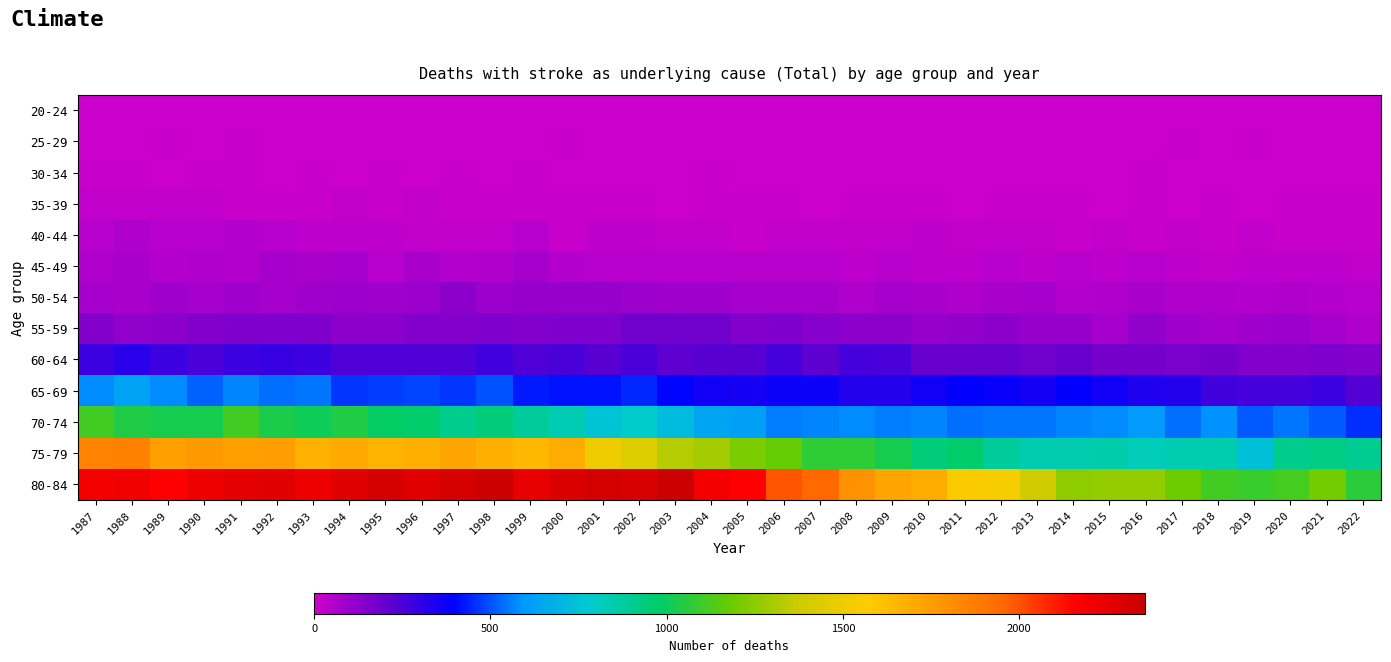

Reading left to right, extract all data points from this chart.

20-24: 1987=7	1988=5	1989=8	1990=2	1991=8	1992=7	1993=3	1994=2	1995=7	1996=7	1997=6	1998=4	1999=2	2000=0	2001=2	2002=0	2003=4	2004=1	2005=5	2006=3	2007=3	2008=8	2009=6	2010=4	2011=8	2012=5	2013=6	2014=1	2015=4	2016=1	2017=4	2018=6	2019=2	2020=3	2021=4	2022=7
25-29: 1987=4	1988=9	1989=11	1990=9	1991=14	1992=7	1993=5	1994=5	1995=4	1996=5	1997=7	1998=7	1999=5	2000=10	2001=5	2002=3	2003=2	2004=4	2005=3	2006=1	2007=5	2008=4	2009=5	2010=5	2011=0	2012=6	2013=9	2014=7	2015=0	2016=5	2017=10	2018=3	2019=16	2020=4	2021=3	2022=4
30-34: 1987=11	1988=15	1989=6	1990=16	1991=10	1992=8	1993=10	1994=8	1995=10	1996=9	1997=10	1998=8	1999=10	2000=6	2001=7	2002=7	2003=8	2004=10	2005=6	2006=6	2007=8	2008=4	2009=4	2010=6	2011=7	2012=7	2013=7	2014=6	2015=5	2016=10	2017=6	2018=3	2019=7	2020=9	2021=9	2022=9
35-39: 1987=25	1988=23	1989=25	1990=21	1991=18	1992=14	1993=17	1994=20	1995=17	1996=21	1997=15	1998=18	1999=13	2000=16	2001=11	2002=15	2003=8	2004=11	2005=10	2006=16	2007=8	2008=10	2009=13	2010=10	2011=7	2012=12	2013=11	2014=10	2015=9	2016=13	2017=7	2018=10	2019=8	2020=13	2021=10	2022=14
40-44: 1987=41	1988=60	1989=37	1990=41	1991=51	1992=41	1993=29	1994=29	1995=32	1996=26	1997=20	1998=27	1999=38	2000=14	2001=29	2002=29	2003=25	2004=20	2005=15	2006=25	2007=25	2008=22	2009=27	2010=30	2011=21	2012=20	2013=22	2014=18	2015=20	2016=15	2017=20	2018=10	2019=19	2020=13	2021=13	2022=15
45-49: 1987=61	1988=65	1989=55	1990=58	1991=54	1992=80	1993=70	1994=76	1995=37	1996=69	1997=51	1998=56	1999=75	2000=50	2001=43	2002=44	2003=41	2004=45	2005=42	2006=38	2007=43	2008=29	2009=38	2010=29	2011=36	2012=39	2013=36	2014=43	2015=33	2016=40	2017=34	2018=26	2019=31	2020=31	2021=33	2022=21
50-54: 1987=81	1988=73	1989=83	1990=76	1991=88	1992=75	1993=87	1994=97	1995=91	1996=99	1997=127	1998=97	1999=109	2000=104	2001=104	2002=99	2003=88	2004=86	2005=81	2006=81	2007=78	2008=62	2009=82	2010=66	2011=63	2012=73	2013=81	2014=52	2015=62	2016=67	2017=62	2018=61	2019=47	2020=61	2021=48	2022=42
55-59: 1987=140	1988=113	1989=128	1990=140	1991=148	1992=150	1993=153	1994=120	1995=125	1996=141	1997=147	1998=149	1999=147	2000=153	2001=153	2002=179	2003=177	2004=180	2005=141	2006=155	2007=134	2008=128	2009=121	2010=107	2011=112	2012=120	2013=105	2014=110	2015=81	2016=118	2017=90	2018=78	2019=90	2020=100	2021=80	2022=64
60-64: 1987=285	1988=318	1989=278	1990=256	1991=282	1992=293	1993=278	1994=246	1995=244	1996=246	1997=241	1998=269	1999=241	2000=254	2001=228	2002=253	2003=212	2004=226	2005=228	2006=266	2007=215	2008=266	2009=249	2010=194	2011=195	2012=196	2013=182	2014=194	2015=171	2016=169	2017=161	2018=174	2019=146	2020=145	2021=151	2022=139
65-69: 1987=575	1988=631	1989=573	1990=517	1991=563	1992=536	1993=549	1994=467	1995=470	1996=487	1997=468	1998=500	1999=428	2000=415	2001=415	2002=442	2003=396	2004=366	2005=356	2006=370	2007=371	2008=331	2009=328	2010=363	2011=390	2012=384	2013=355	2014=395	2015=368	2016=337	2017=324	2018=272	2019=264	2020=260	2021=285	2022=239
70-74: 1987=1111	1988=1044	1989=1028	1990=1024	1991=1110	1992=1031	1993=1012	1994=1046	1995=985	1996=969	1997=911	1998=943	1999=882	2000=835	2001=761	2002=783	2003=725	2004=638	2005=622	2006=559	2007=567	2008=574	2009=557	2010=567	2011=542	2012=551	2013=545	2014=562	2015=572	2016=606	2017=535	2018=588	2019=513	2020=551	2021=510	2022=452
75-79: 1987=1842	1988=1857	1989=1735	1990=1759	1991=1736	1992=1745	1993=1673	1994=1694	1995=1657	1996=1676	1997=1714	1998=1684	1999=1639	2000=1693	2001=1507	2002=1437	2003=1331	2004=1294	2005=1220	2006=1175	2007=1070	2008=1074	2009=1028	2010=944	2011=973	2012=881	2013=839	2014=843	2015=853	2016=825	2017=838	2018=844	2019=739	2020=905	2021=923	2022=899
80-84: 1987=2199	1988=2210	1989=2157	1990=2220	1991=2257	1992=2266	1993=2226	1994=2278	1995=2313	1996=2265	1997=2311	1998=2347	1999=2240	2000=2295	2001=2326	2002=2307	2003=2356	2004=2198	2005=2159	2006=1994	2007=1944	2008=1790	2009=1714	2010=1686	2011=1548	2012=1538	2013=1394	2014=1253	2015=1264	2016=1262	2017=1190	2018=1109	2019=1087	2020=1116	2021=1200	2022=1063